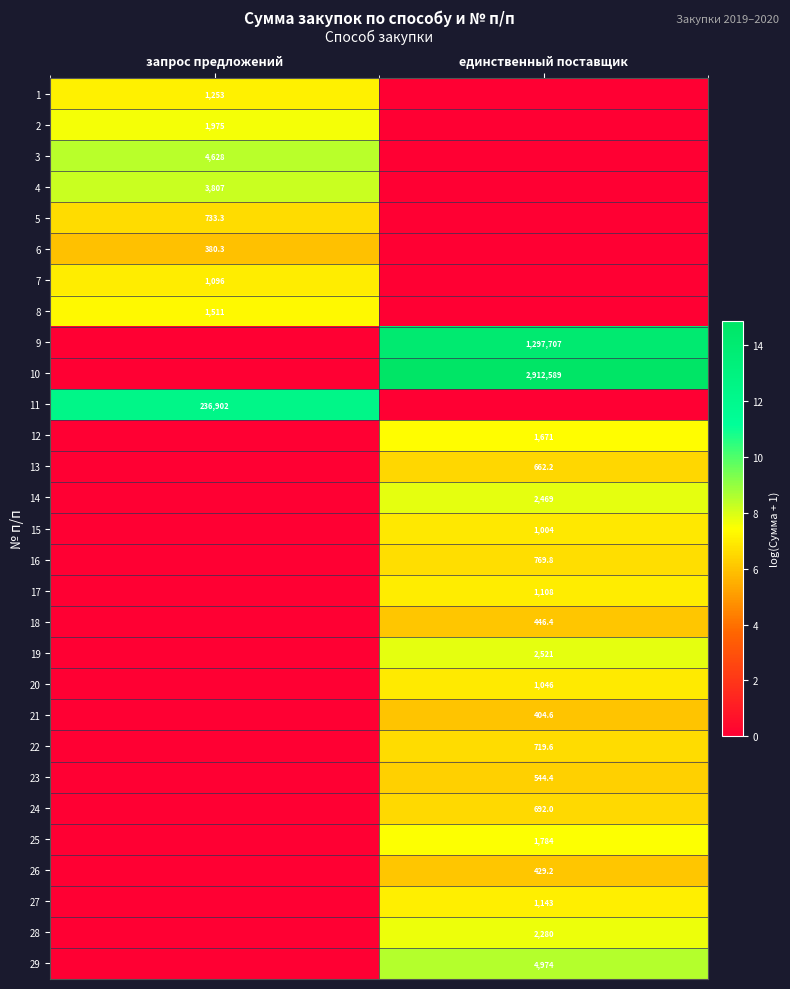

Is it true that 16 equals 1308.1 at единственный поставщик?

False